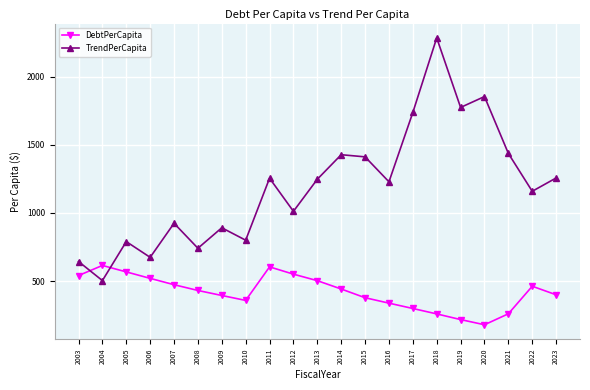

At which category is the sum across all series the highest?

2018